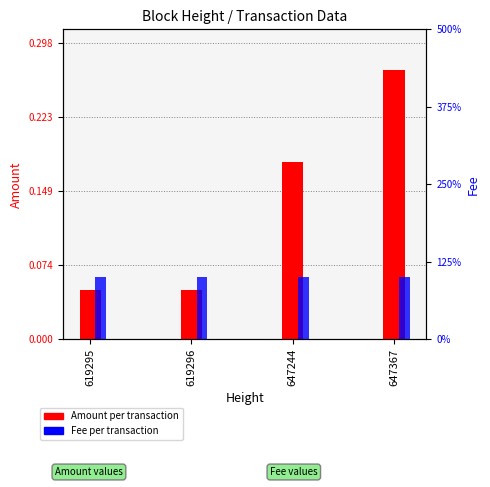

The Fee series shows 0.0 at 647367. True or false?

False